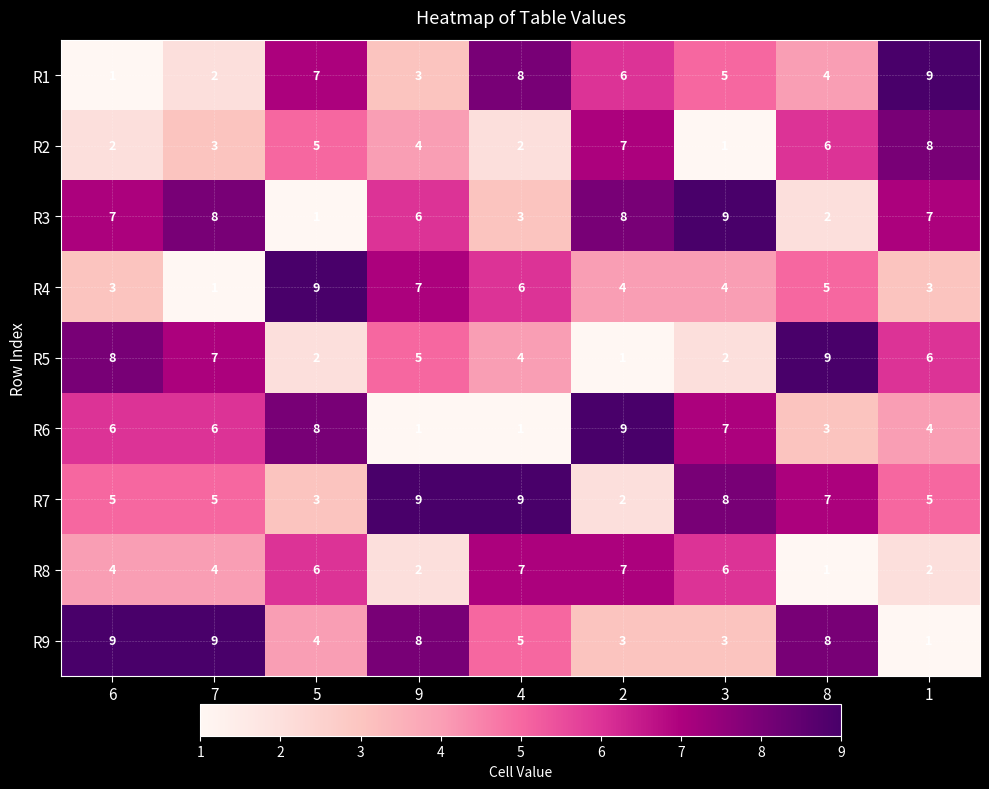

What is the difference between the maximum and minimum values in the R1 series?

8